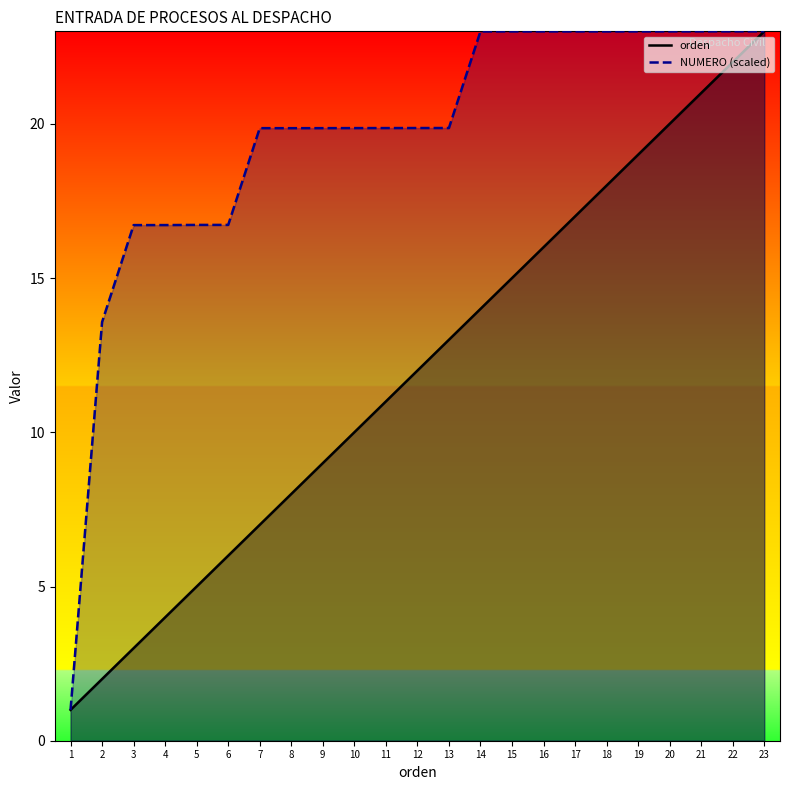

Reading left to right, transcribe all the data shown in this chart.

orden: 1=1.0	2=2.0	3=3.0	4=4.0	5=5.0	6=6.0	7=7.0	8=8.0	9=9.0	10=10.0	11=11.0	12=12.0	13=13.0	14=14.0	15=15.0	16=16.0	17=17.0	18=18.0	19=19.0	20=20.0	21=21.0	22=22.0	23=23.0
NUMERO (scaled): 1=1.0	2=13.6	3=16.7	4=16.7	5=16.7	6=16.7	7=19.9	8=19.9	9=19.9	10=19.9	11=19.9	12=19.9	13=19.9	14=23.0	15=23.0	16=23.0	17=23.0	18=23.0	19=23.0	20=23.0	21=23.0	22=23.0	23=23.0